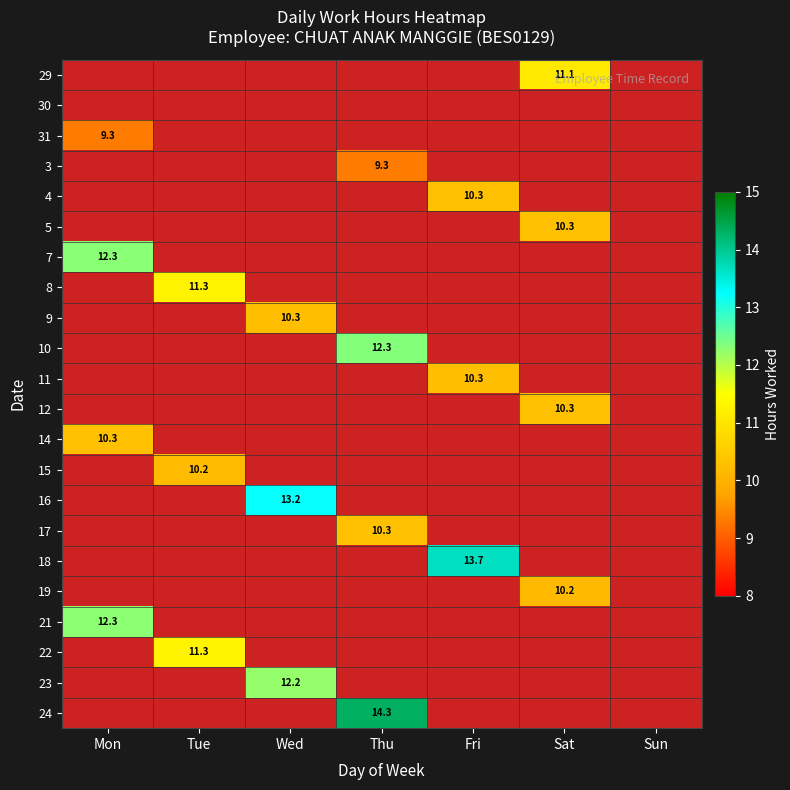

True or false: 8 has a value of 11.3 at Tue.

True